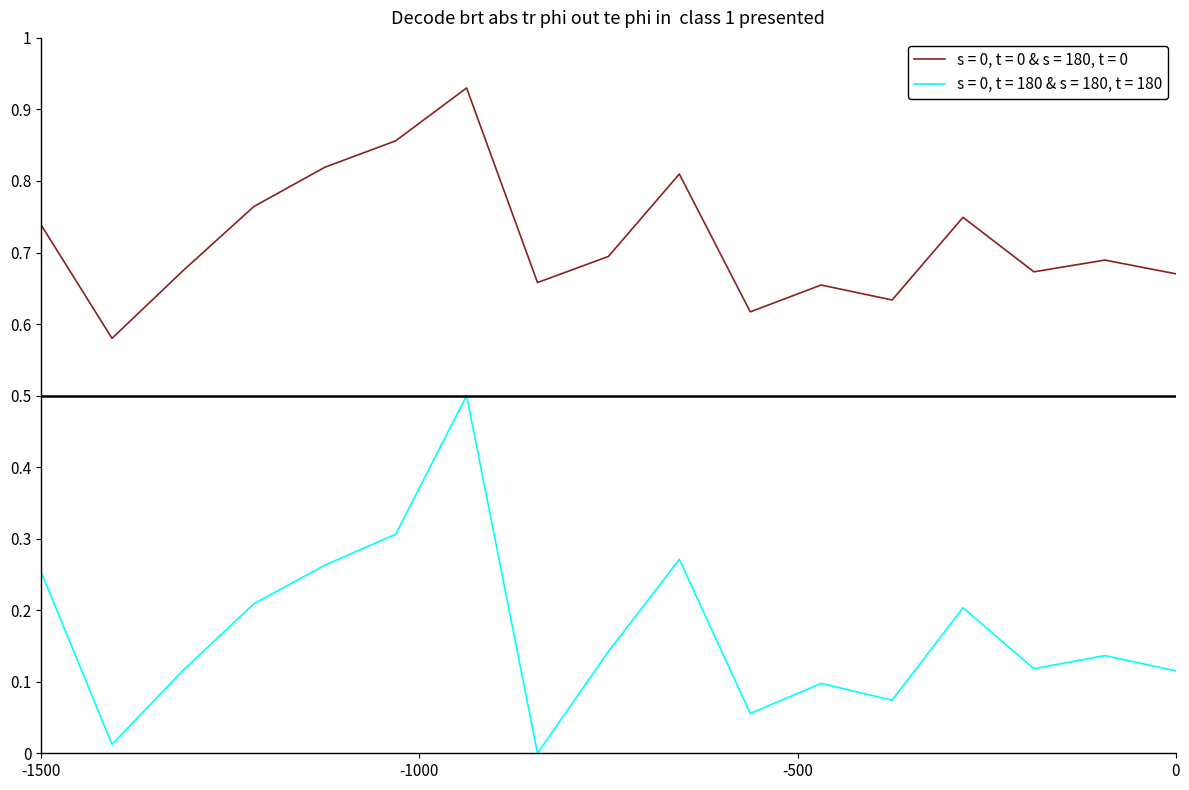

True or false: s = 0, t = 0 & s = 180, t = 0 and s = 0, t = 180 & s = 180, t = 180 cross at least once.

False